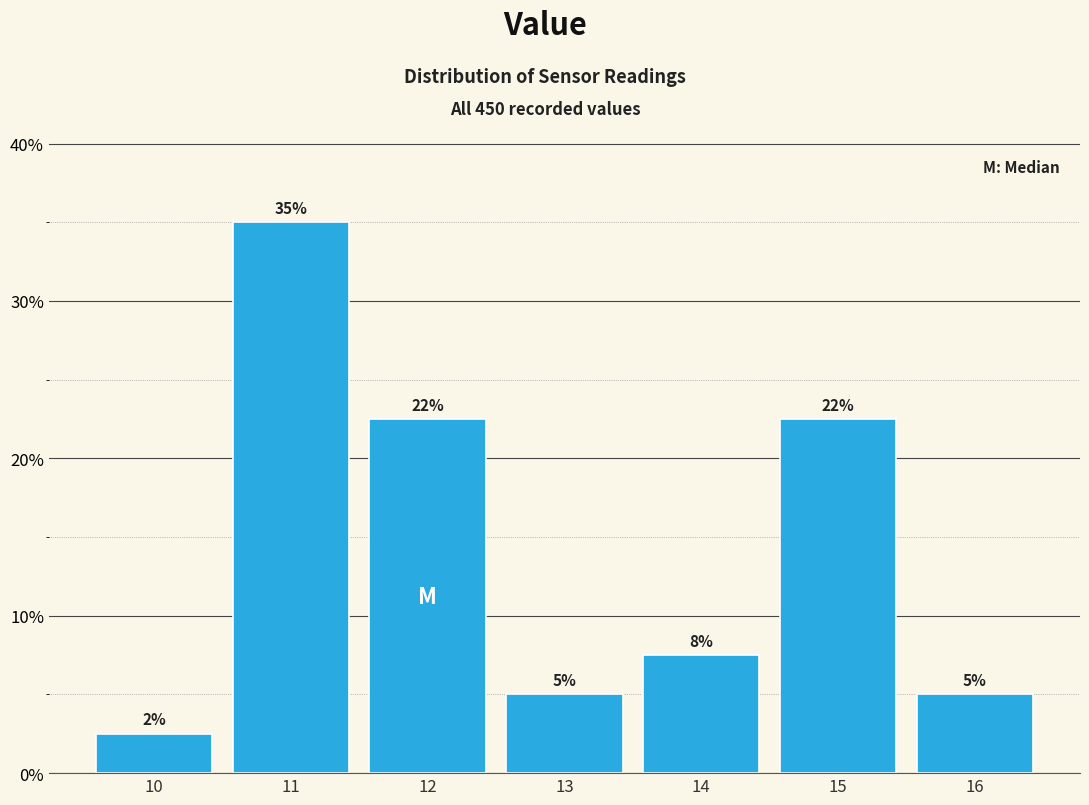

Does the chart contain any negative values?

No